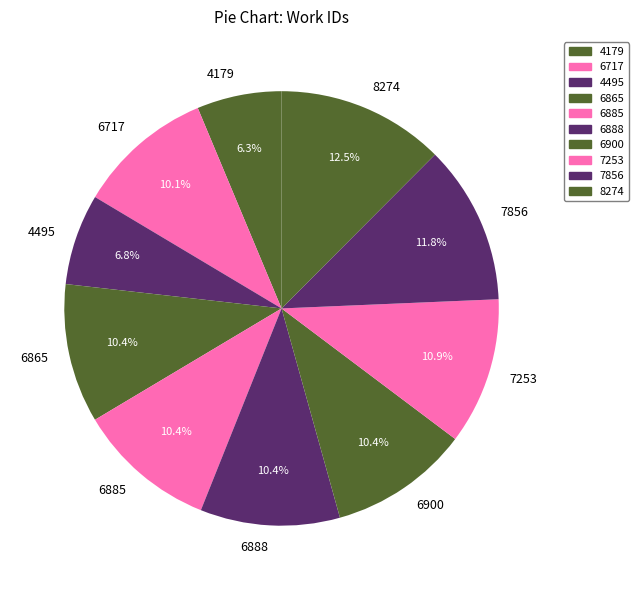

Is there a majority slice in this chart?

No